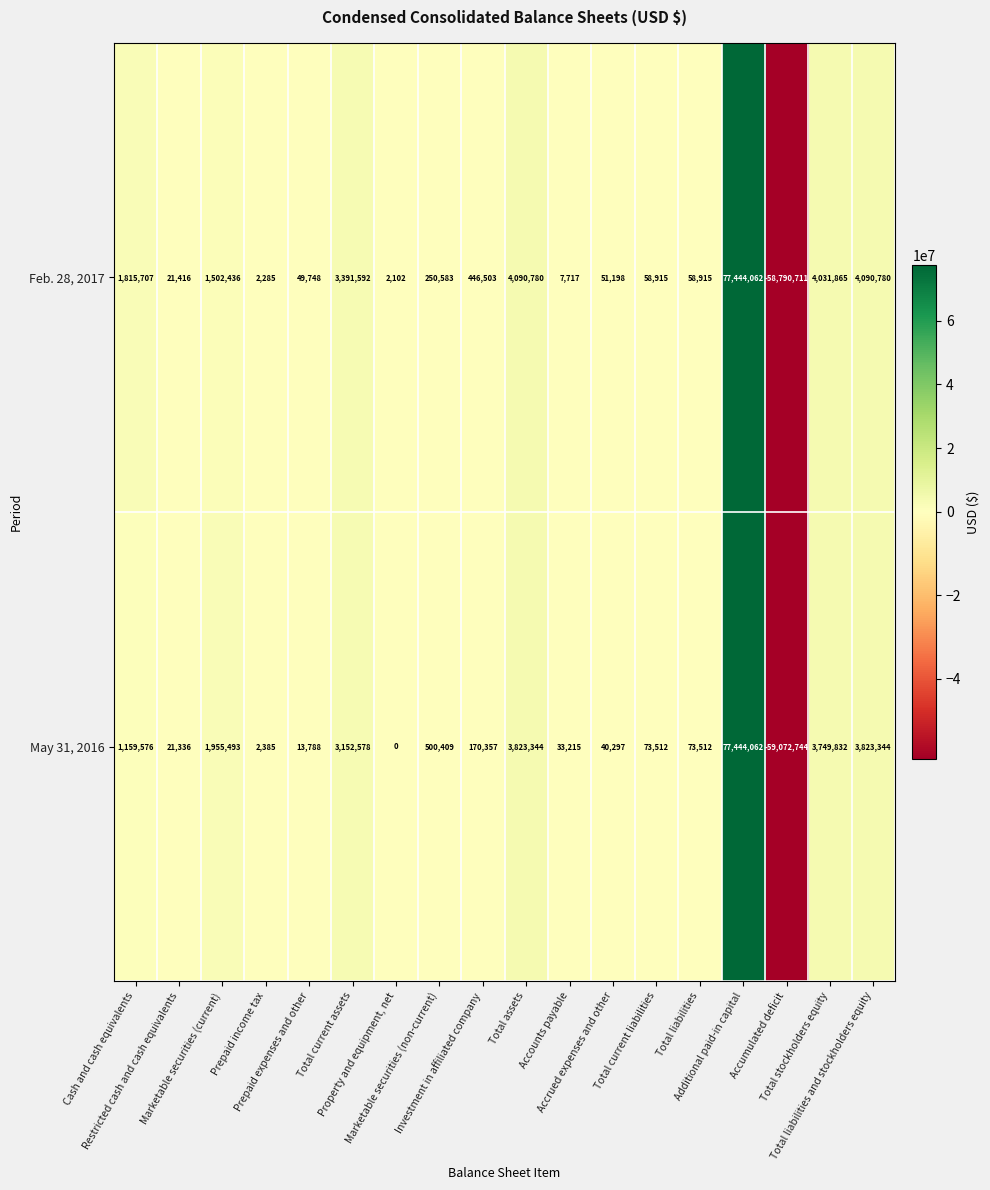

Rank the series by their average value, from lowest to highest.

May 31, 2016, Feb. 28, 2017